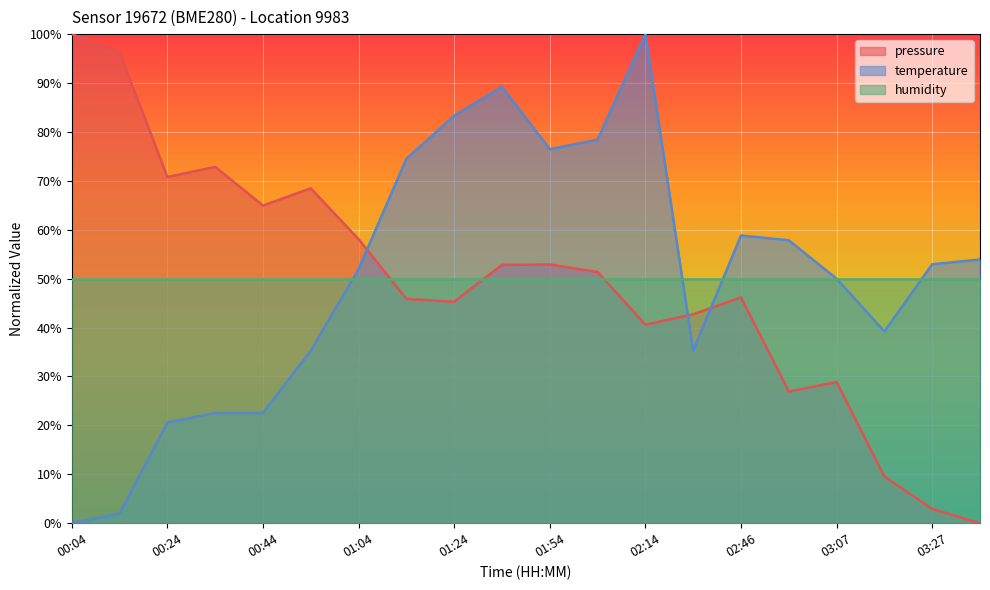

Which has a higher value, 00:14 or 03:17?

00:14